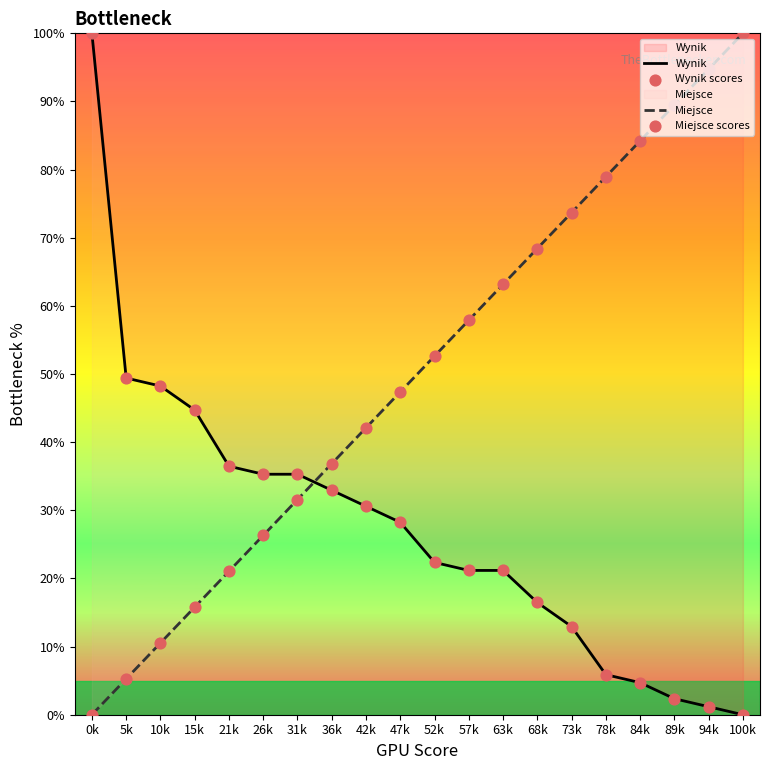

What is the total value across all series at 15k?

60.5